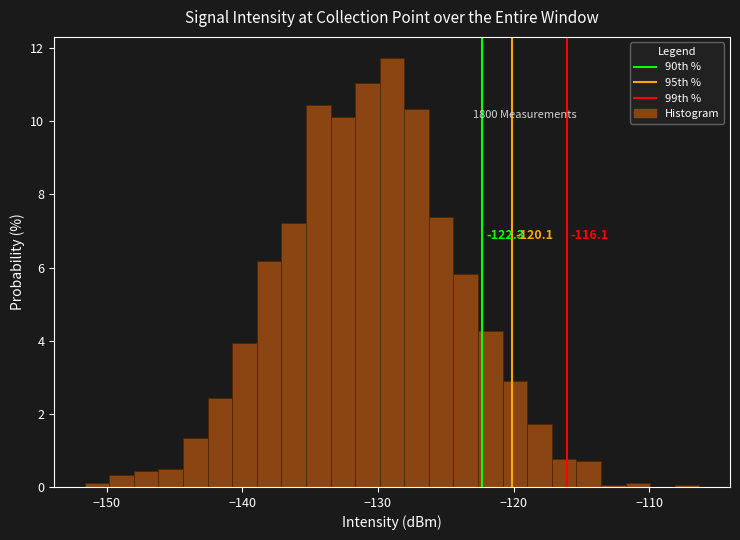

Read against the x-axis, roughly where is the centre of the tallest bar?

-129